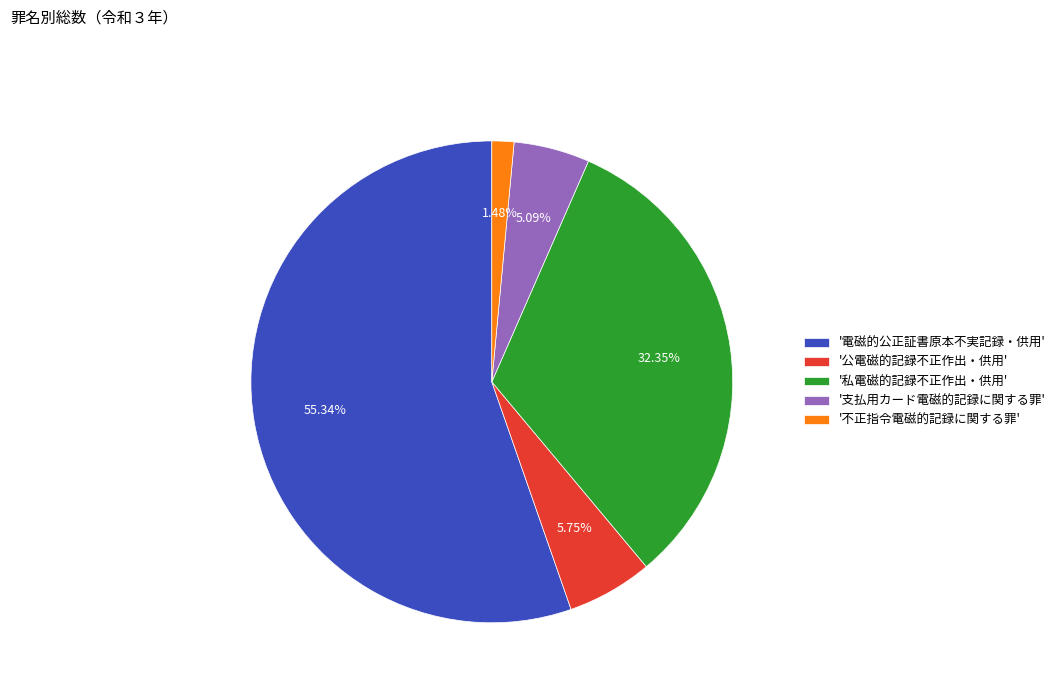

Which category has the smallest portion of the pie?

'不正指令電磁的記録に関する罪'